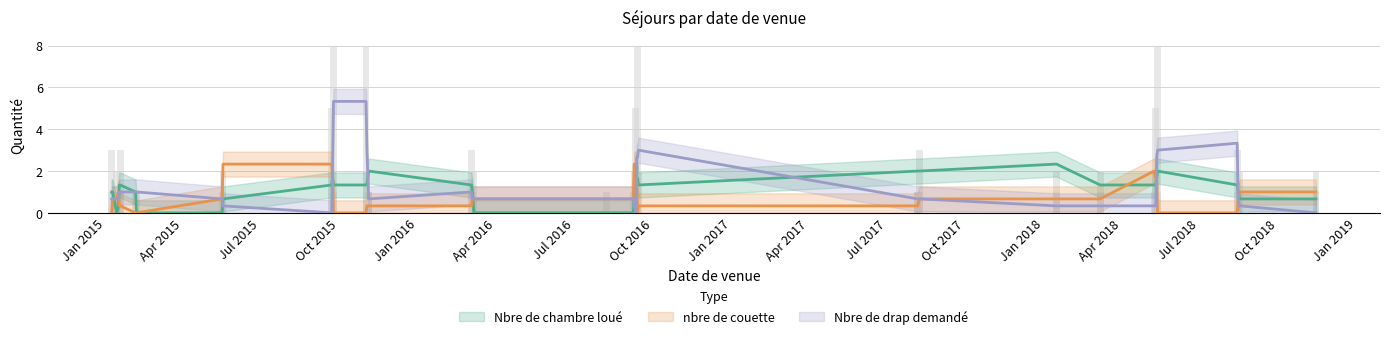

Which series has the largest total across all categories?

Nbre de drap demandé